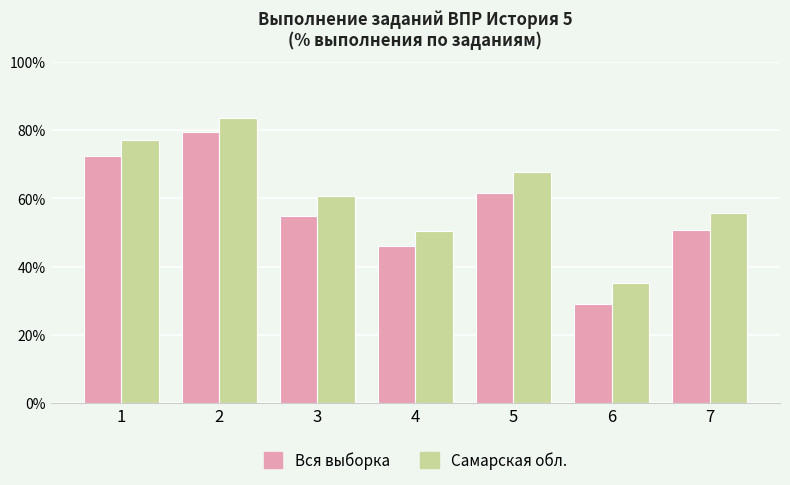

Which series has the largest total across all categories?

Самарская обл.